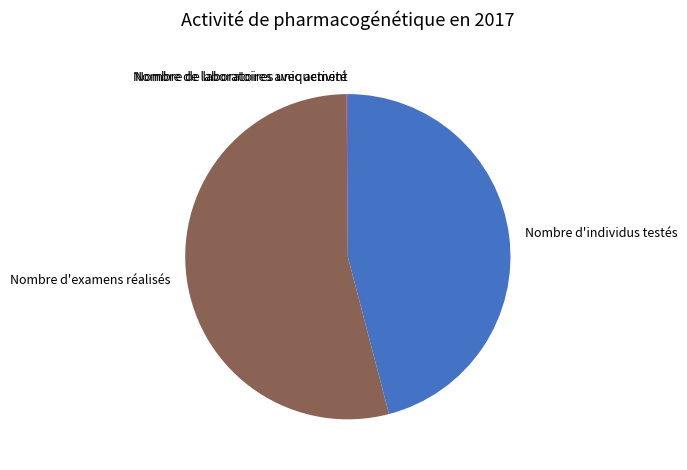

Which category has the biggest portion of the pie?

Nombre d'examens réalisés